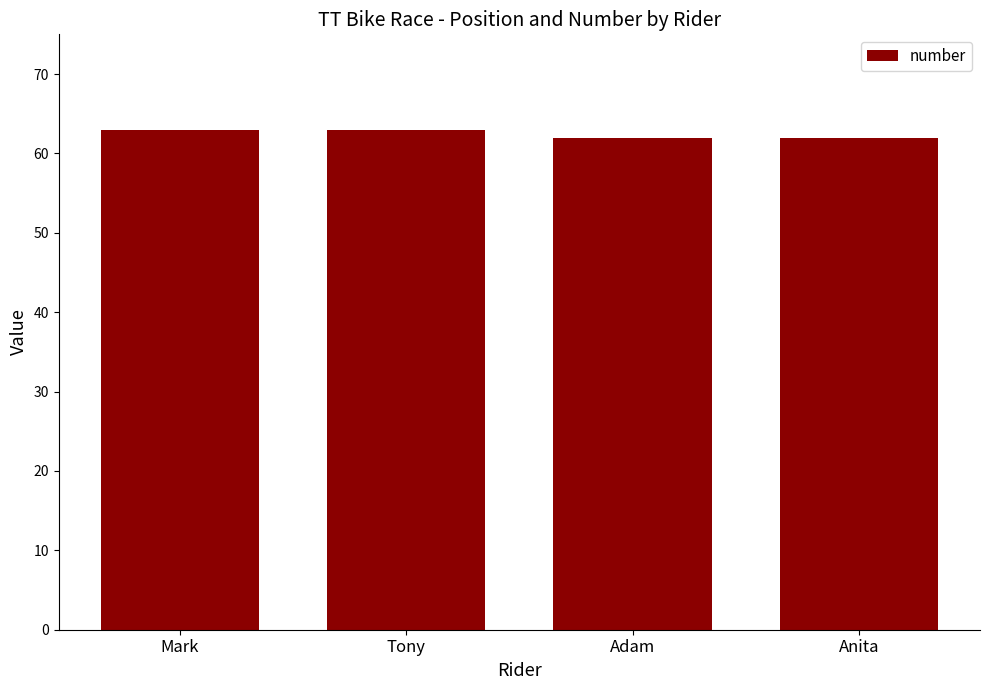

What is the difference between the second highest and minimum values?

1